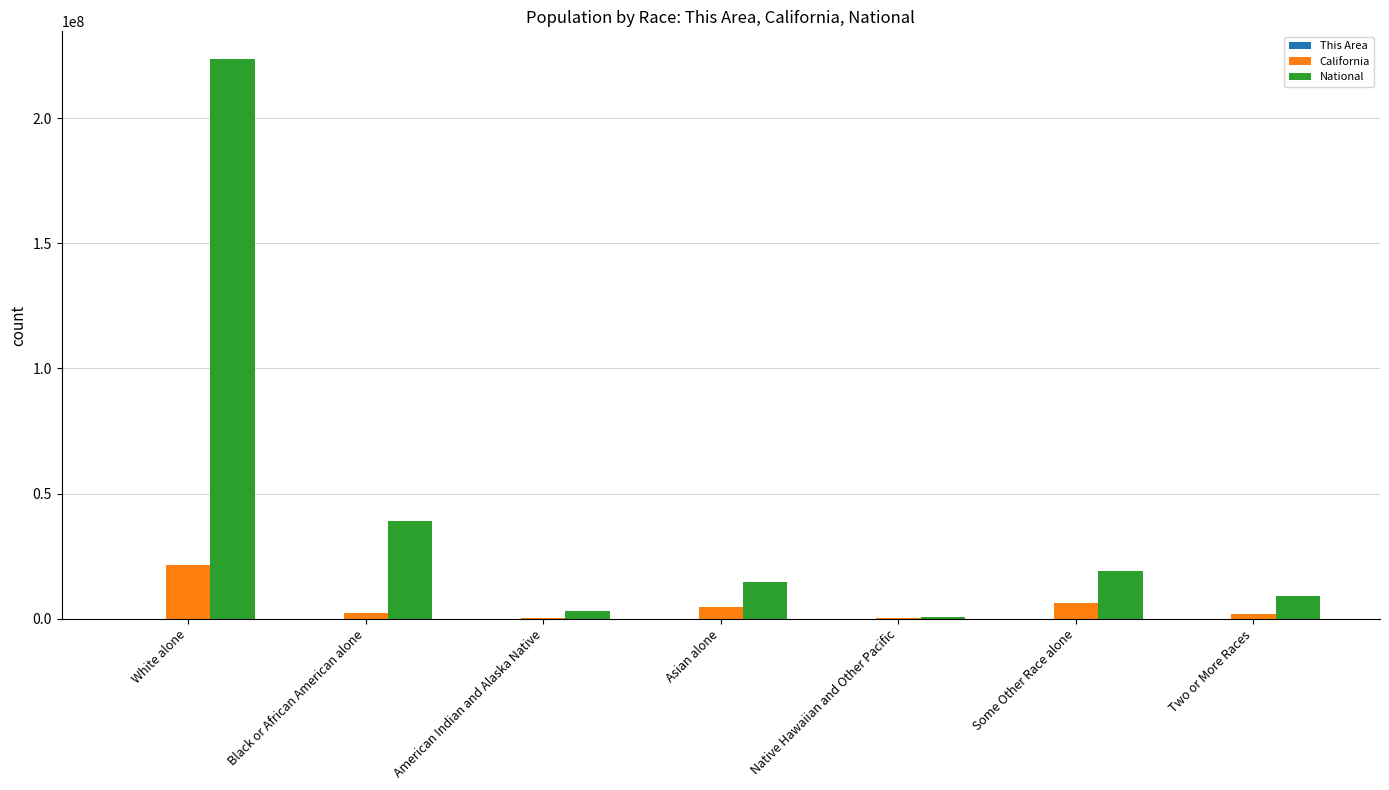

What is the sum of the National values at Asian alone and Two or More Races?

23683325